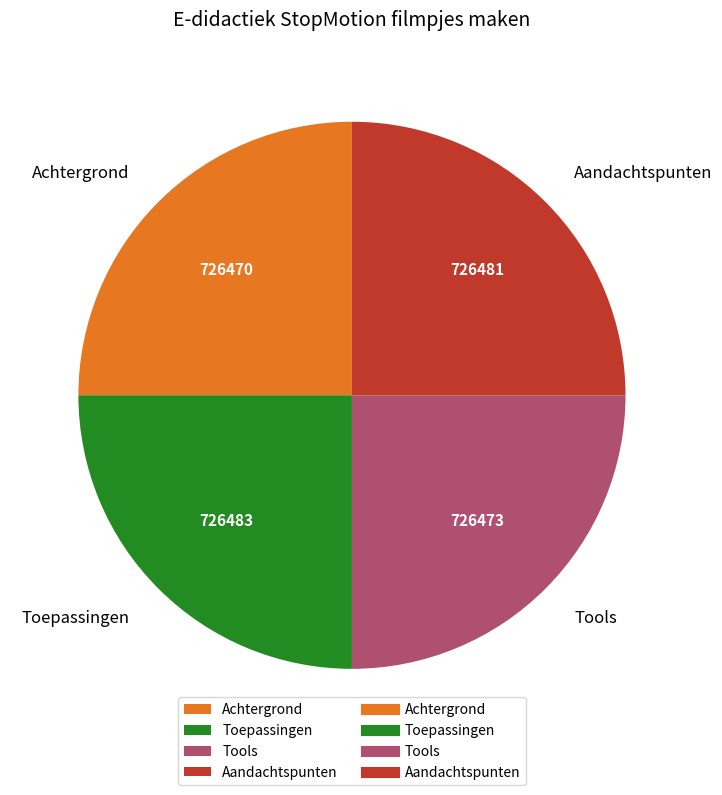

Does Toepassingen represent more than half of the total?

No